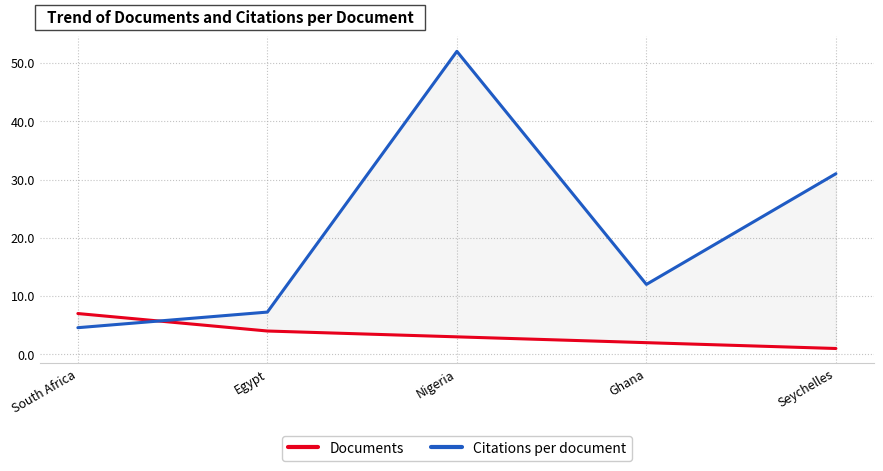

How many Documents values are between 2 and 4?

3